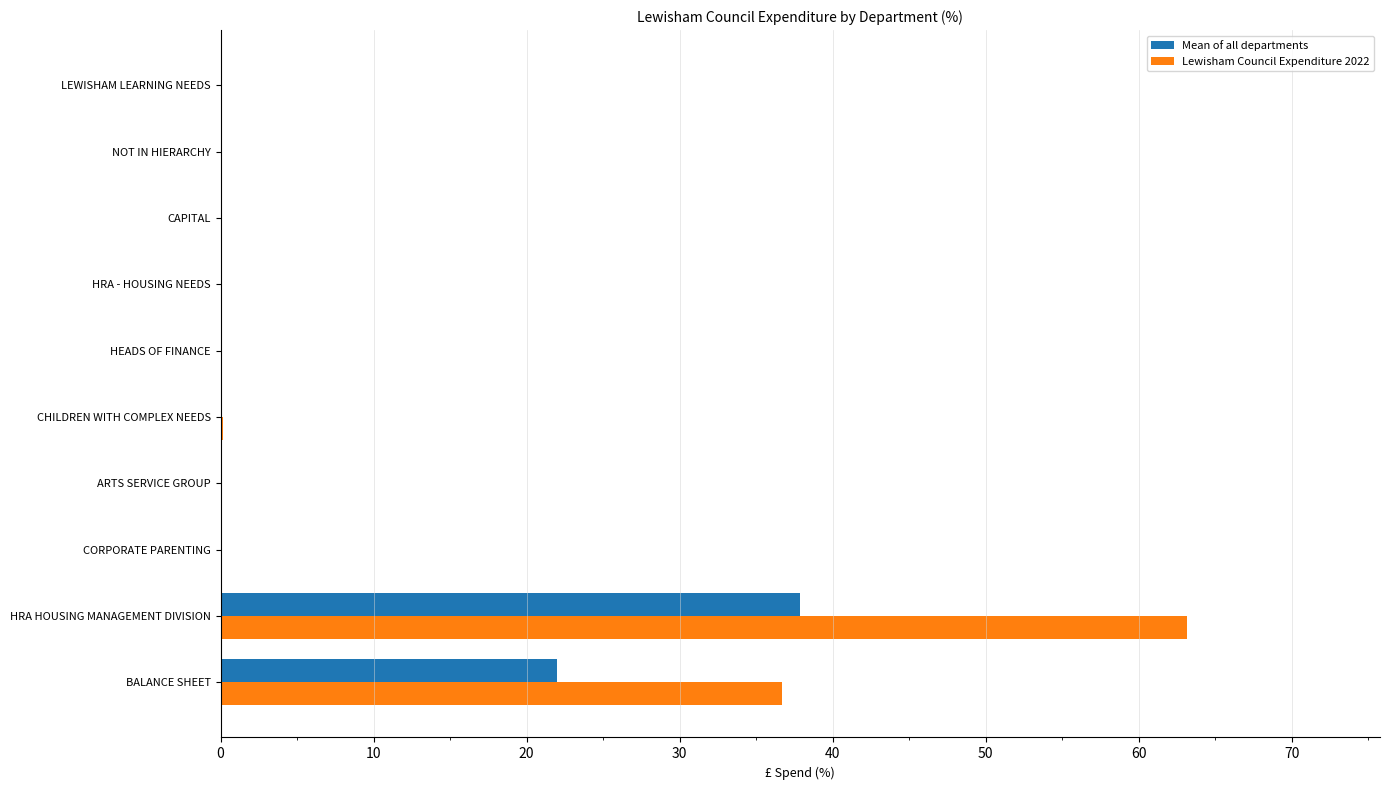

At which label is Lewisham Council Expenditure 2022 closest to 31?

BALANCE SHEET